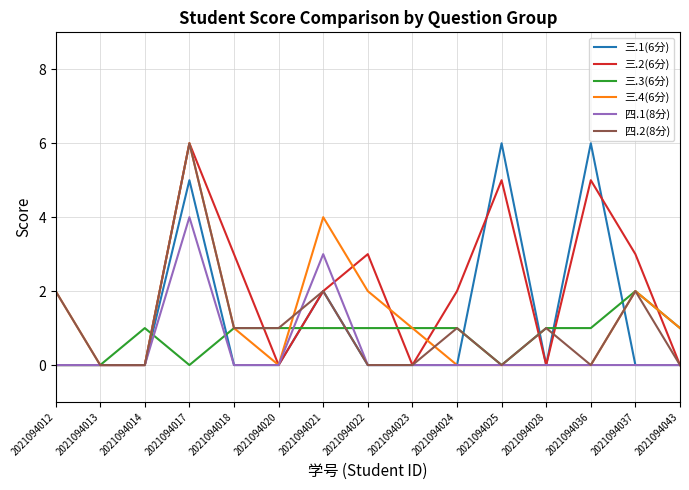

Between 2021094020 and 2021094025, which series saw the biggest shift?

三.1(6分)